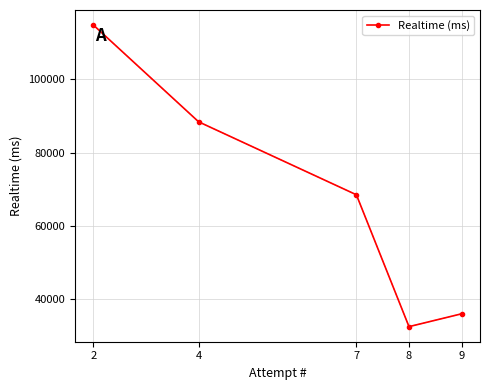

What is the sum of the values at 8 and 7?

100951